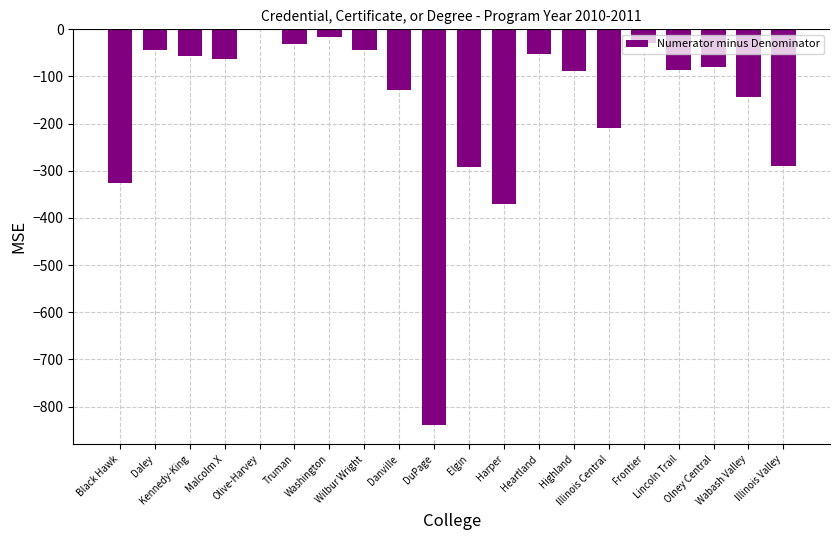

What is the sum of all values?

-3191